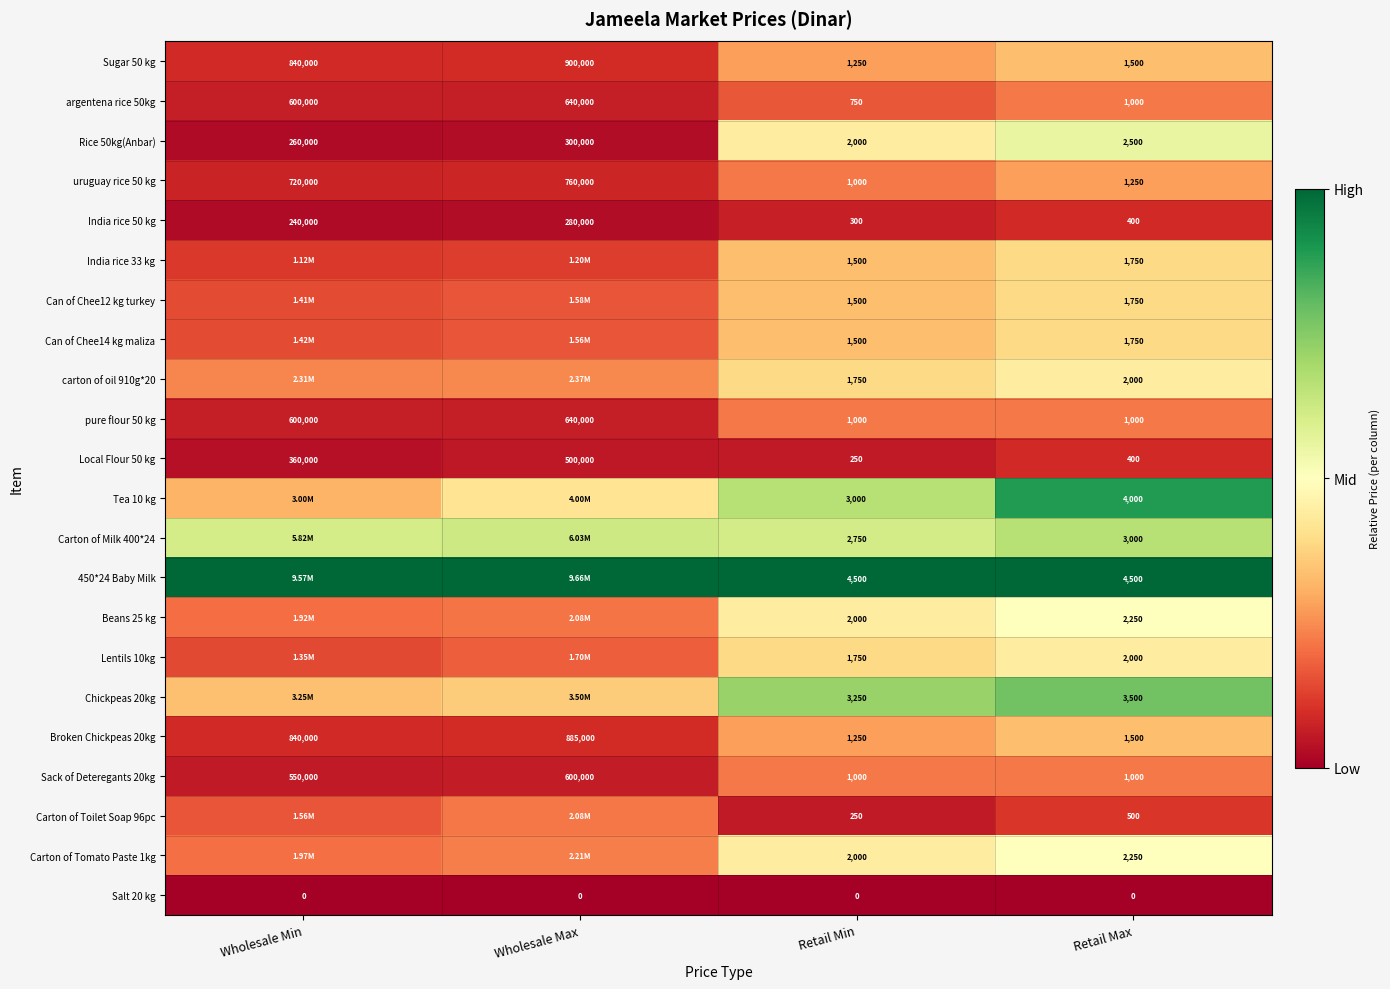

Where is Sugar 50 kg nearest to the value 450625?

Wholesale Min